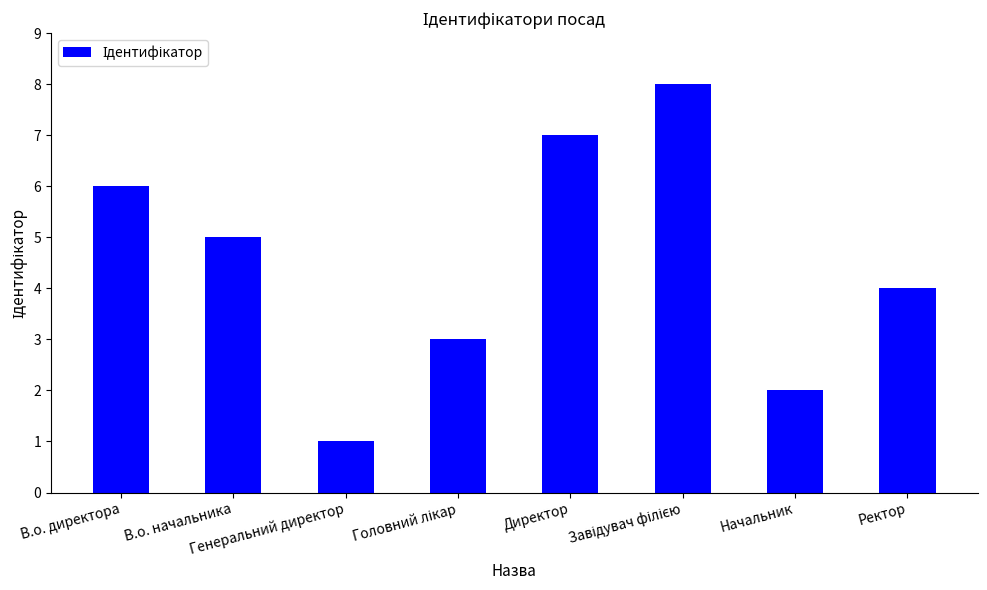

What is the label of the 8th bar from the right?

В.о. директора